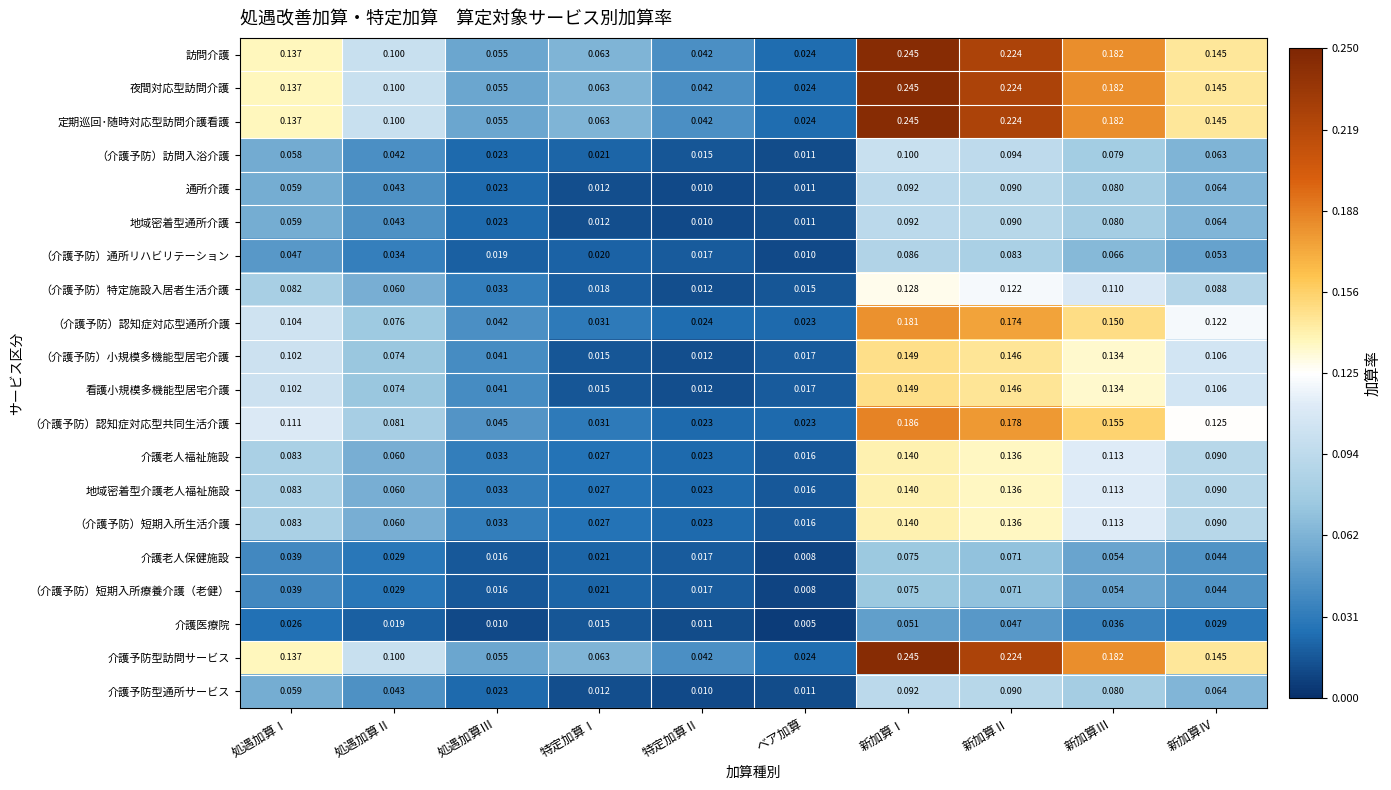

Which category has the highest value across all series?

新加算Ⅰ